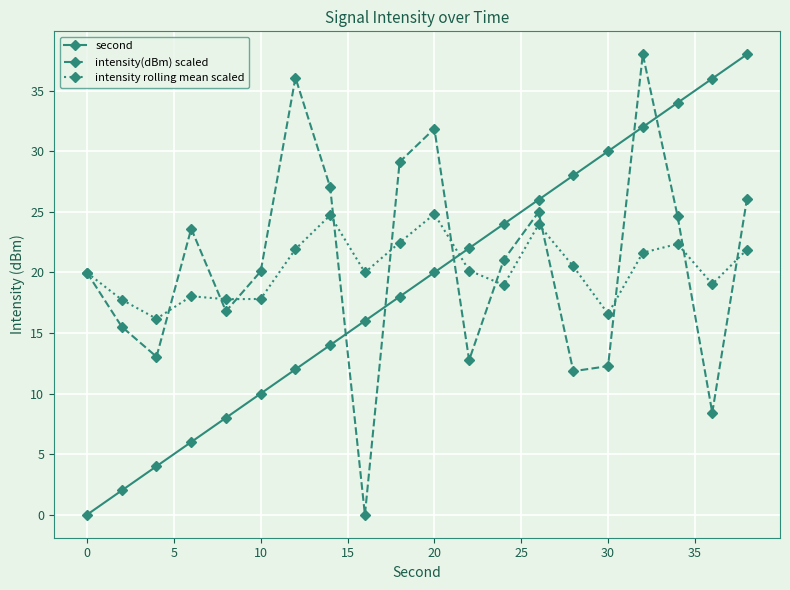

What are all the series names shown in the legend?

second, intensity(dBm) scaled, intensity rolling mean scaled